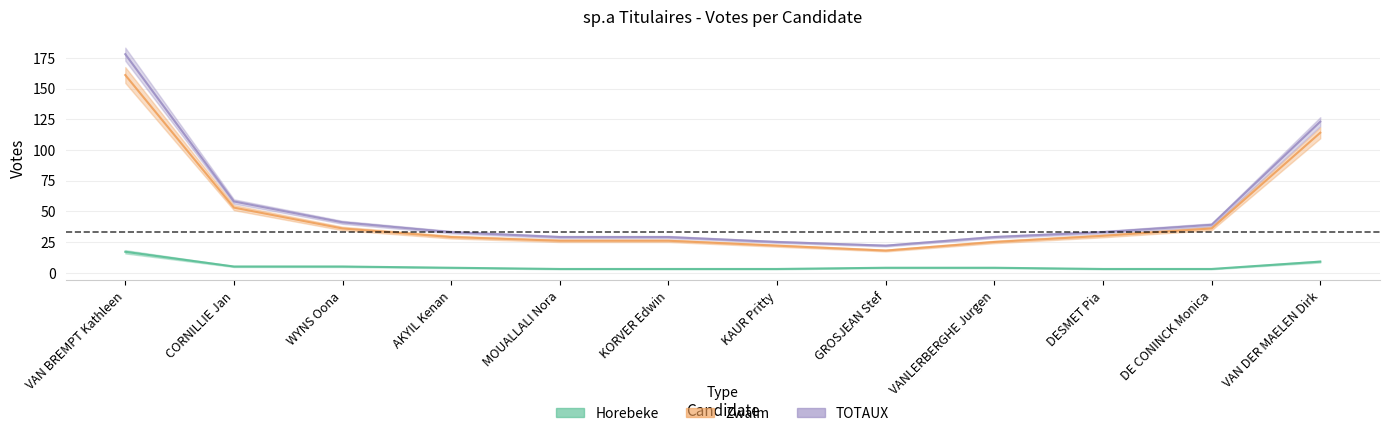

Between MOUALLALI Nora and AKYIL Kenan, which is larger?

AKYIL Kenan